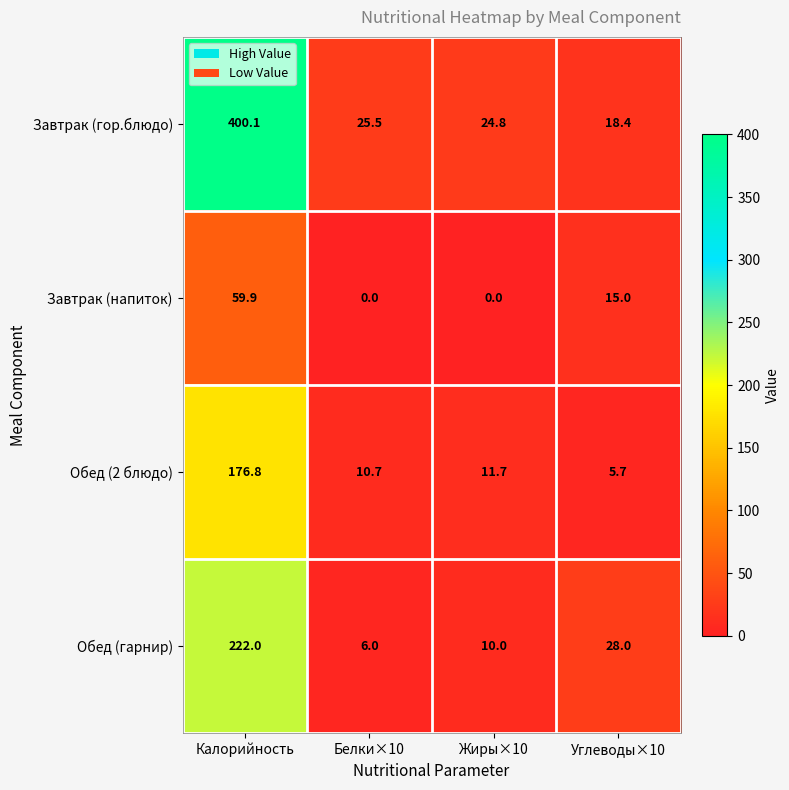

Is it true that Завтрак (гор.блюдо) equals 29.2 at Углеводы×10?

False